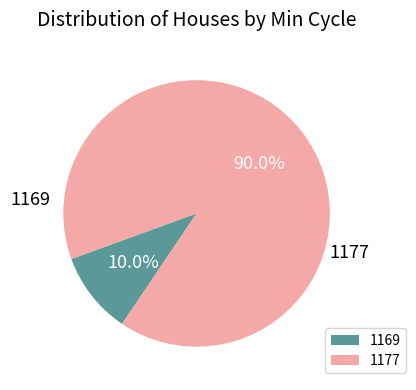

What is the ratio of the value at 1177 to the value at 1169?

9.0